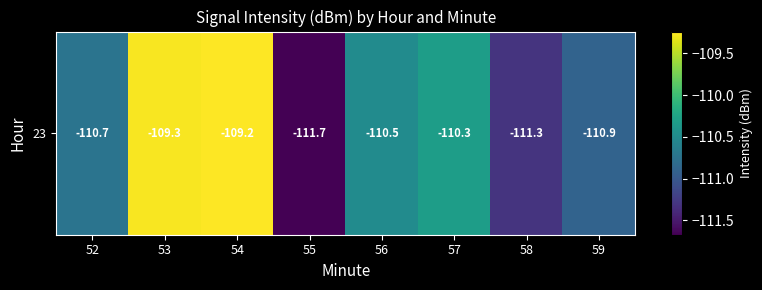

How many distinct data groups are displayed?

1